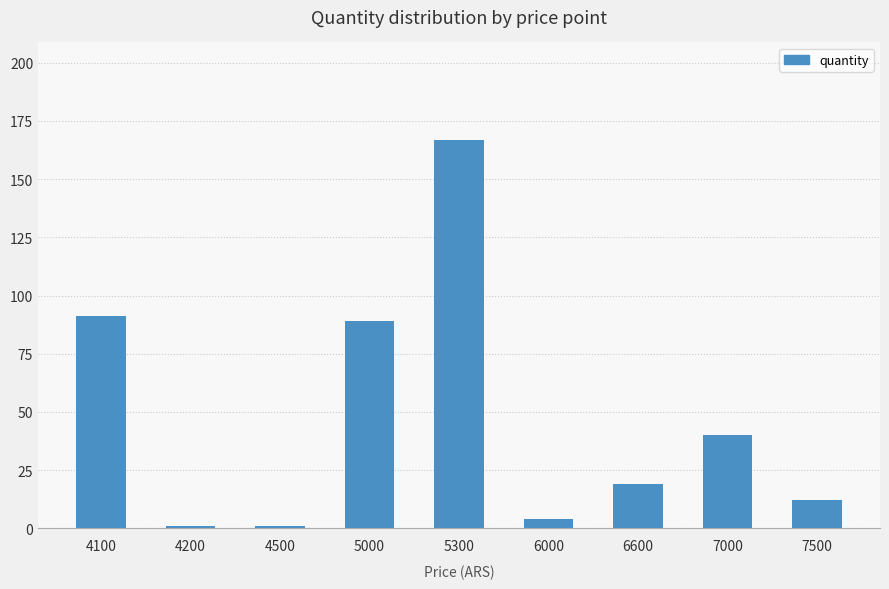

What is the difference between the maximum and minimum values?

166